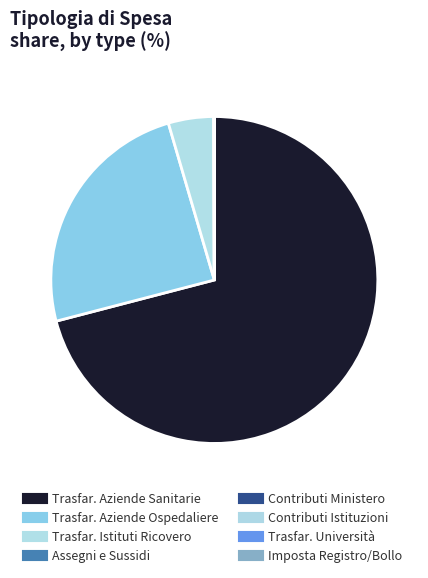

Rank the categories by value from lowest to highest.

Contributi agli investimenti a Ministero, Contributi agli investimenti a Istituzioni, Trasferimenti correnti a Università, Imposta di registro e di bollo, Altri assegni e sussidi assistenziali, Trasferimenti correnti a Istituti di ricovero, Trasferimenti correnti a Aziende ospedaliere, Trasferimenti correnti a Aziende sanitarie